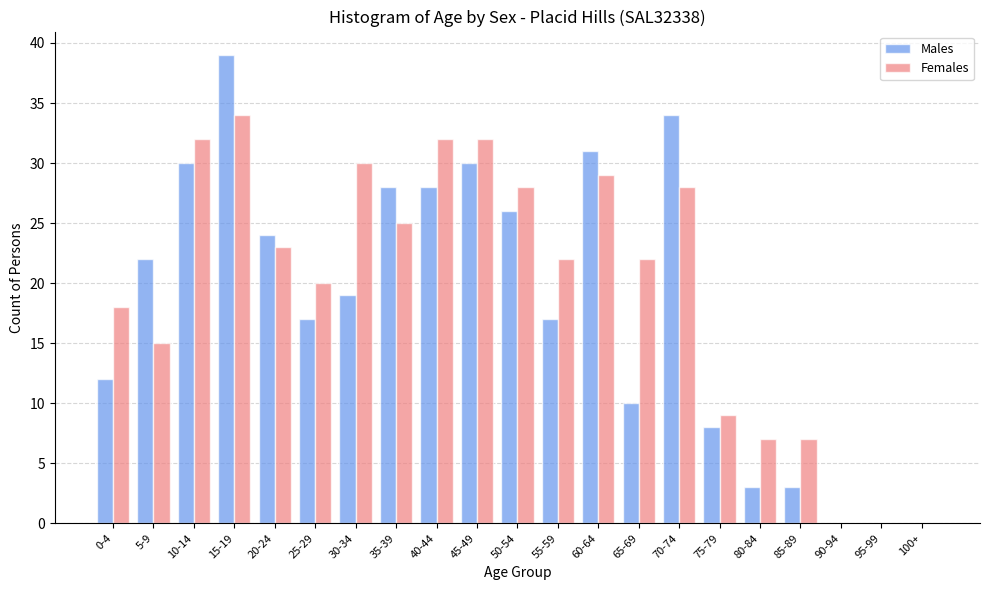

What is the greatest value displayed?

39